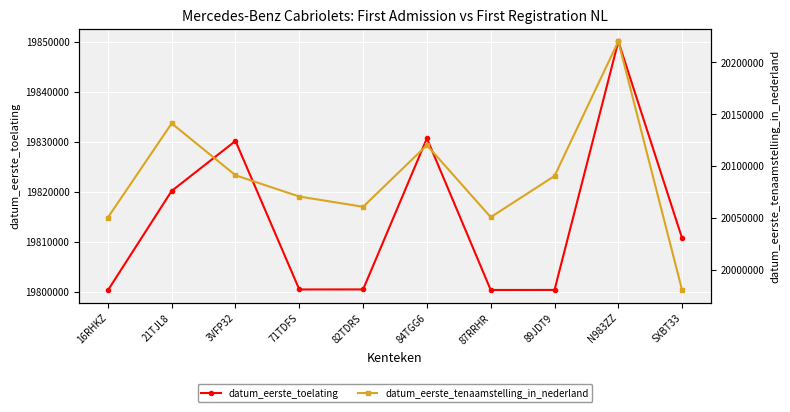

Is it true that datum_eerste_tenaamstelling_in_nederland equals 5936118 at 71TDFS?

False